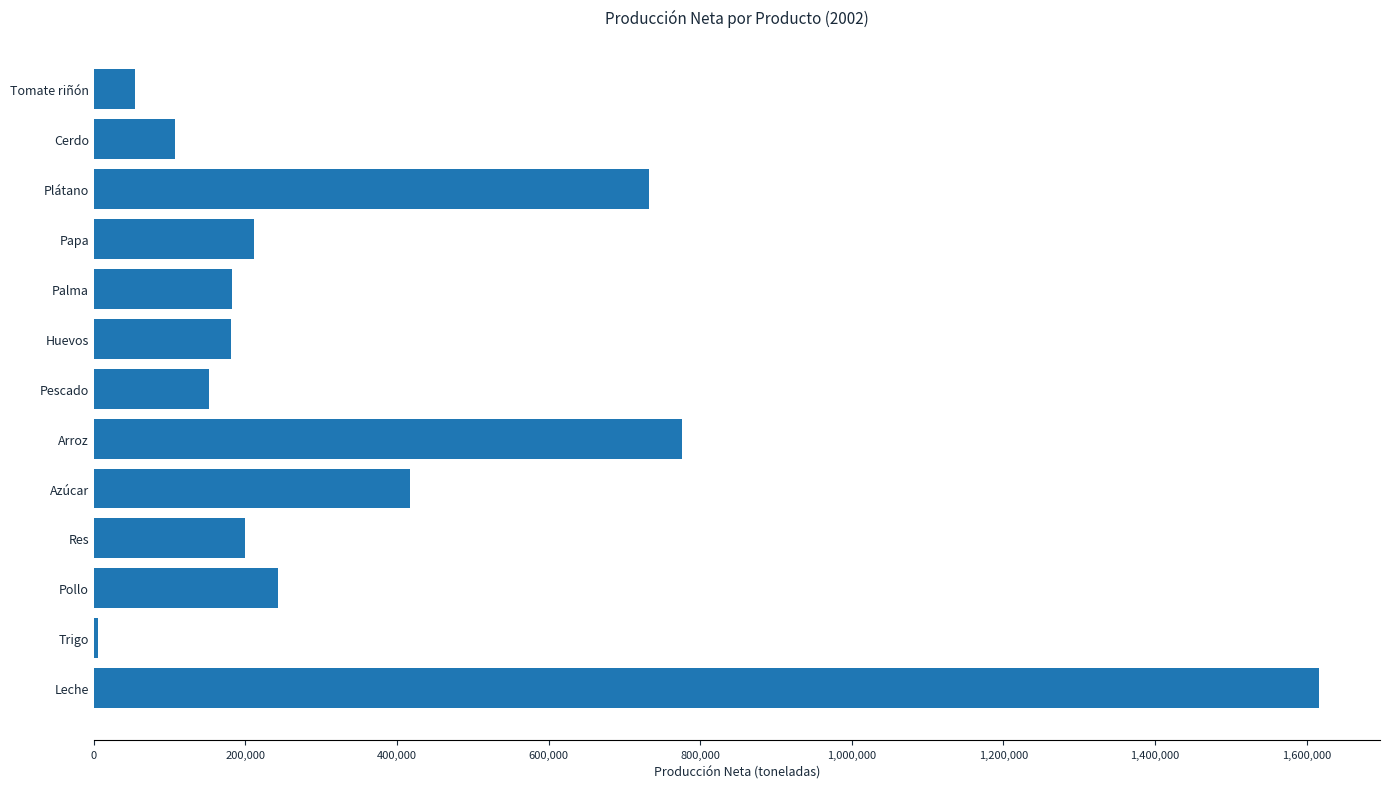

What value does the data have at Azúcar?

417593.9